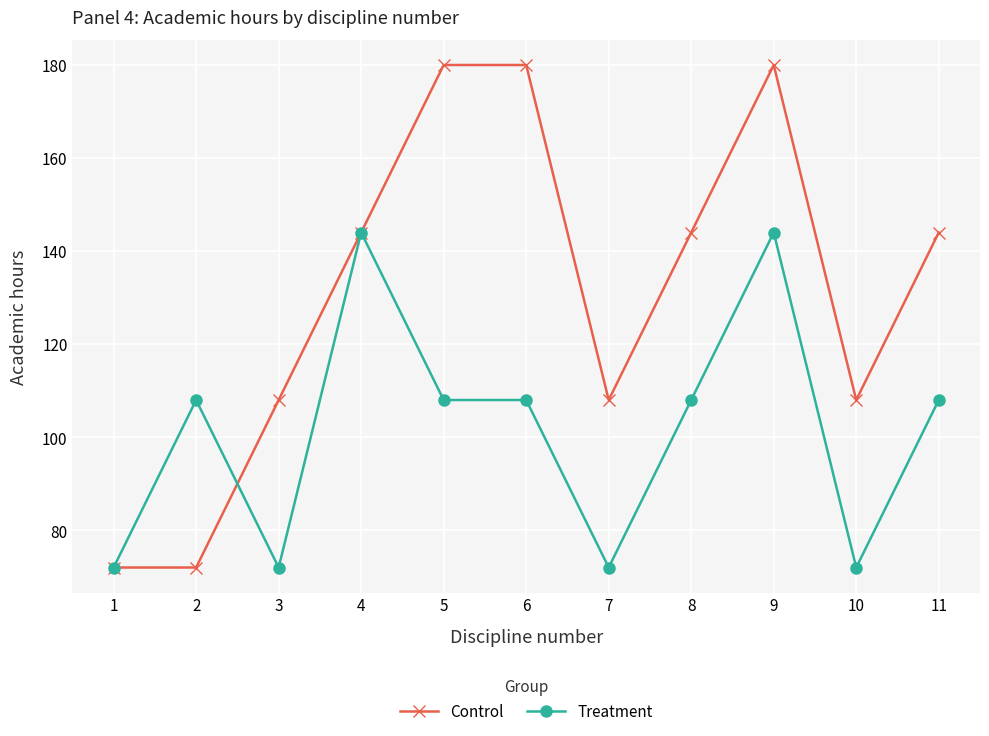

Between 5 and 7, which series saw the biggest shift?

Control